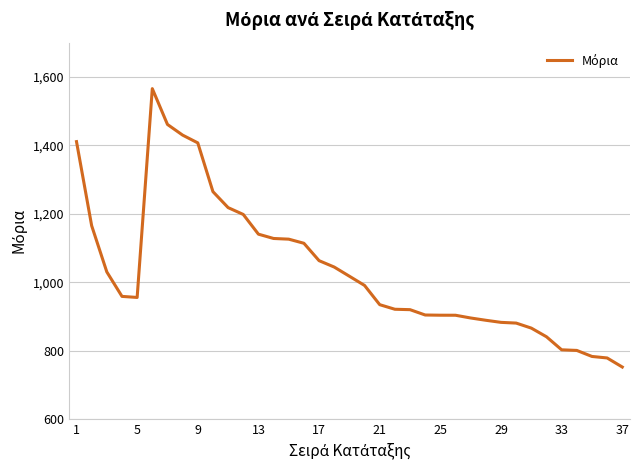

What is the greatest value displayed?

1565.4